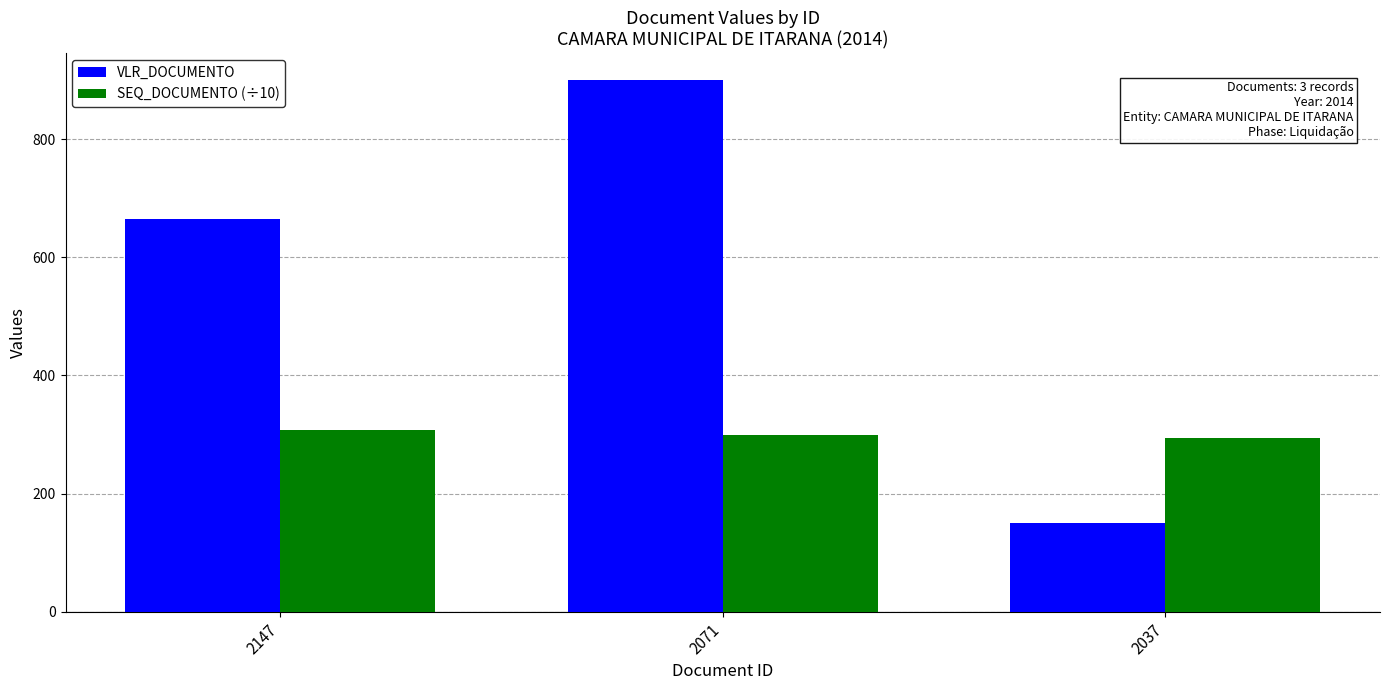

What is the value of the SEQ_DOCUMENTO (÷10) bar at the 1st from the left?

307.0